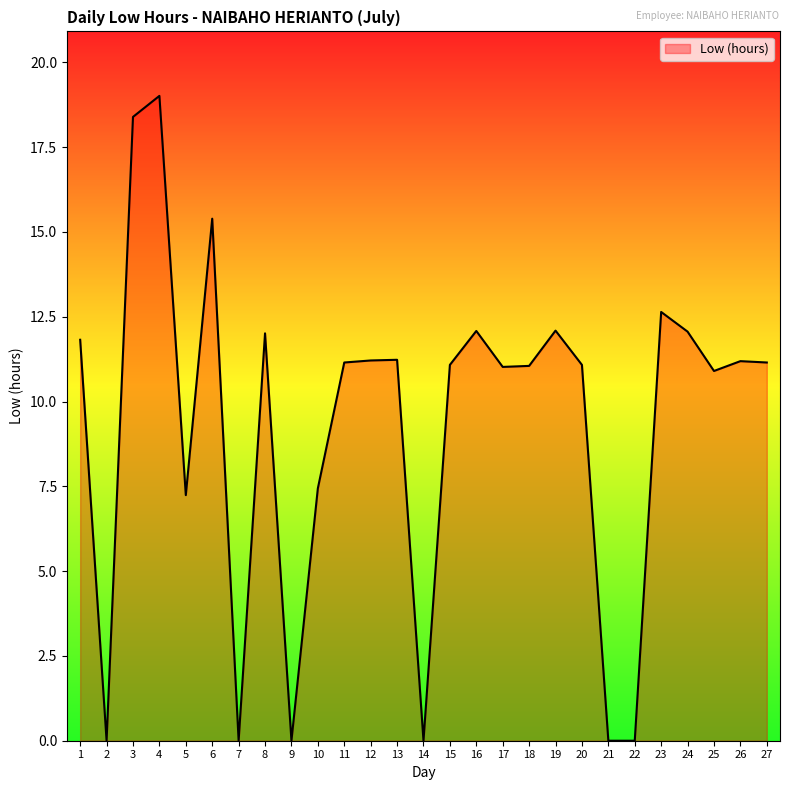

What is the change in value from 13 to 23?

+1.4